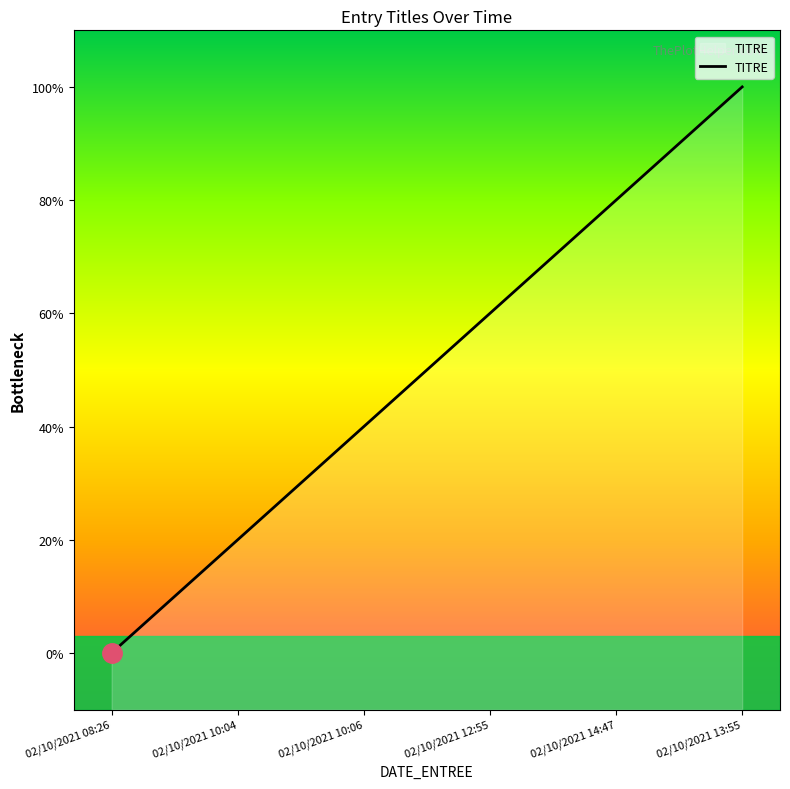

The value at 02/10/2021 10:06 is 2. True or false?

True